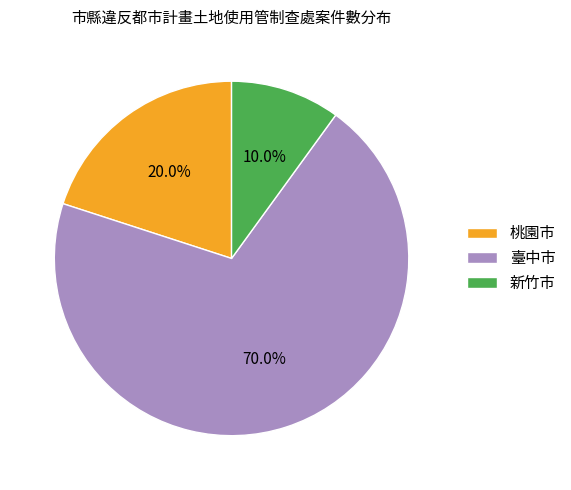

What is the ratio of the value at 臺中市 to the value at 桃園市?

3.5